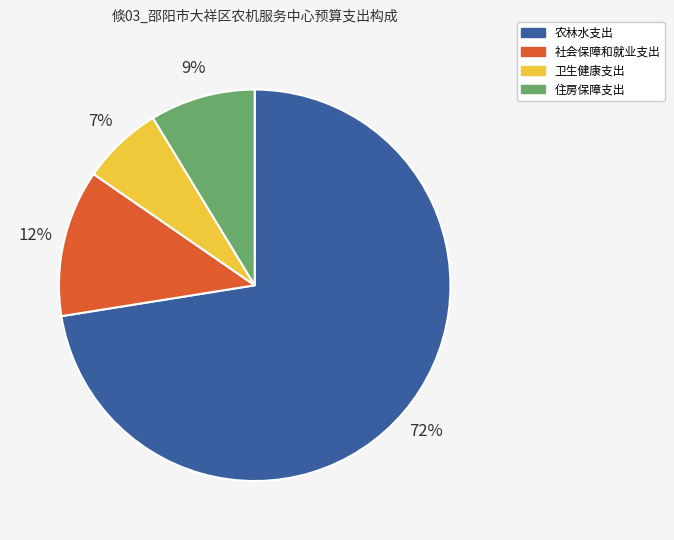

Is 农林水支出 the majority of the pie?

Yes